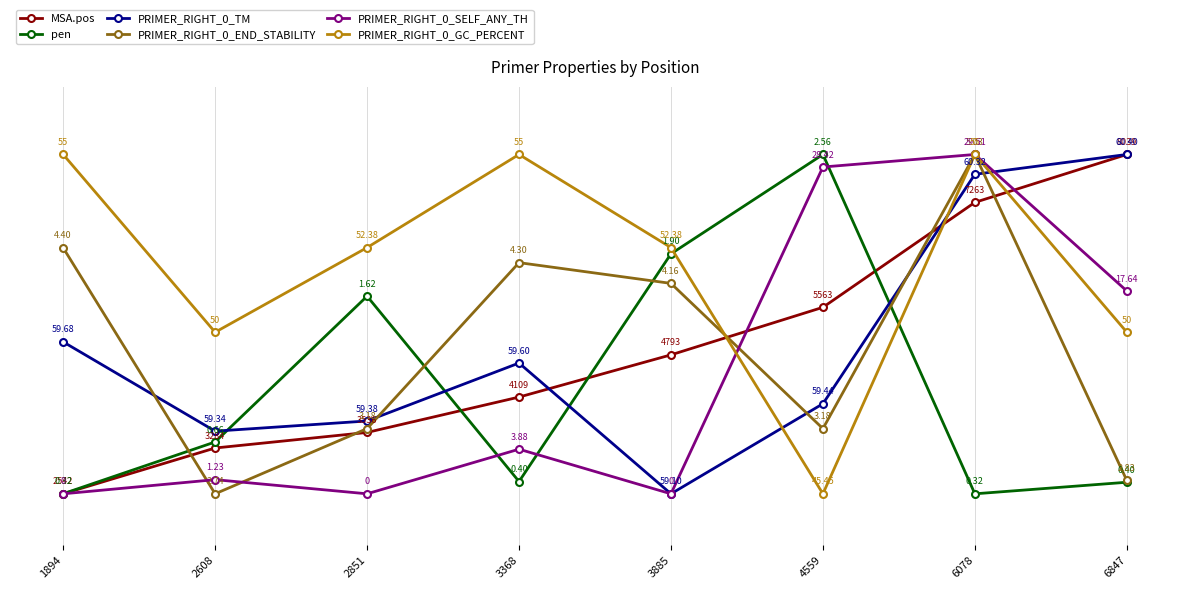

What is the sum of all PRIMER_RIGHT_0_TM values?

343.9